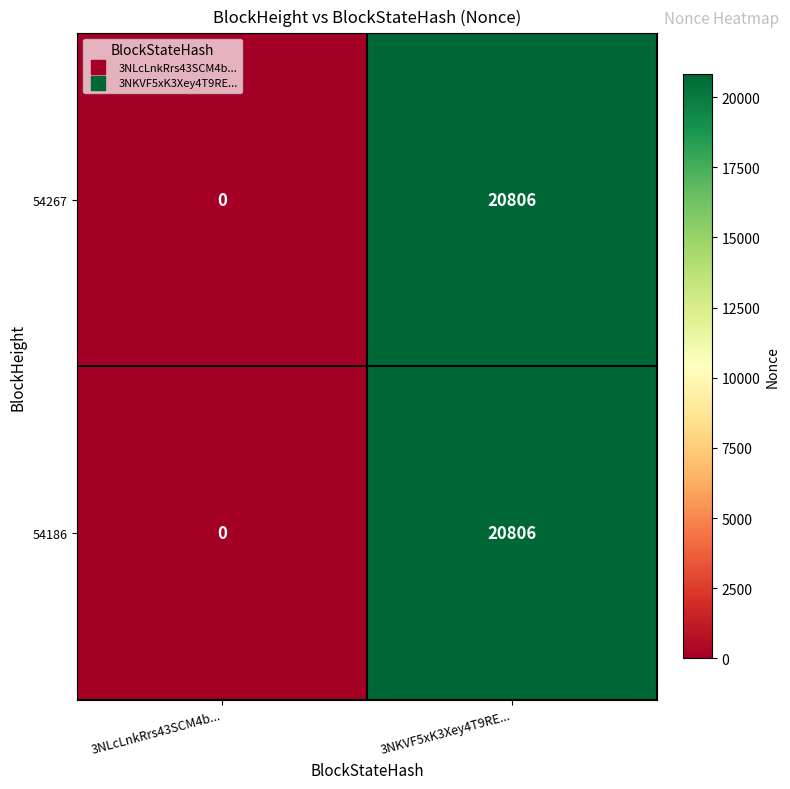

The 54186 series shows 10046 at 3NKVF5xK3Xey4T9RE.... True or false?

False